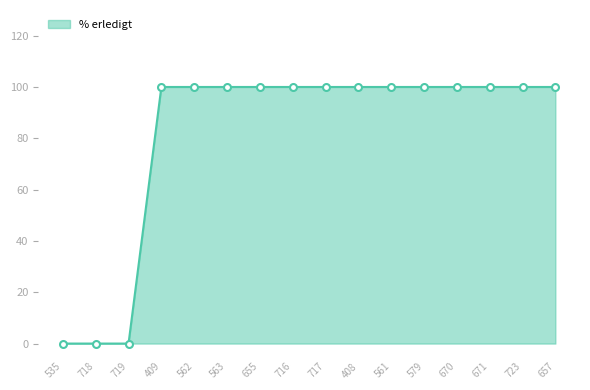

Reading left to right, list all the values displayed in this chart.

0	0	0	100	100	100	100	100	100	100	100	100	100	100	100	100